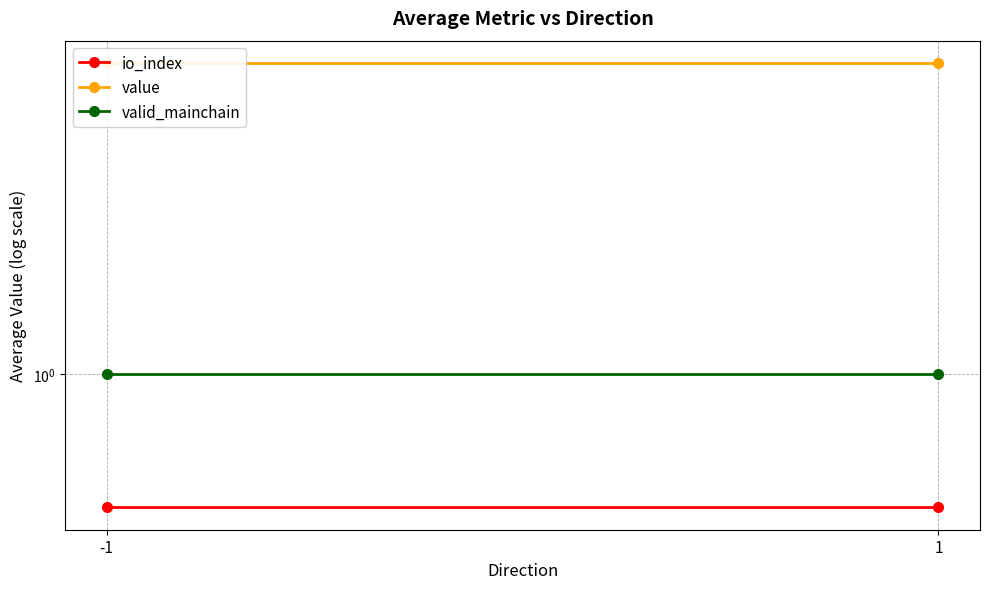

What is the spread (max minus min) of values at -1?

4.5